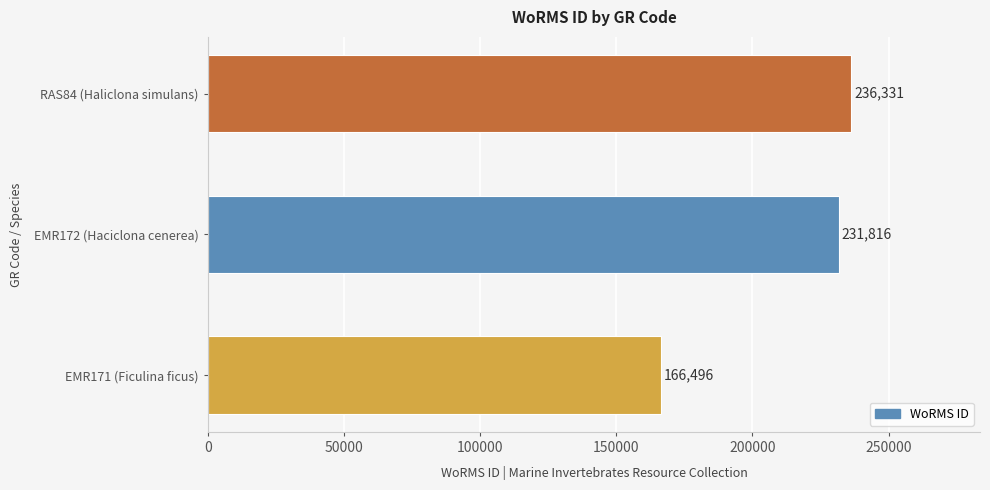

The chart shows a value of 383614 at EMR172 (Haciclona cenerea). True or false?

False